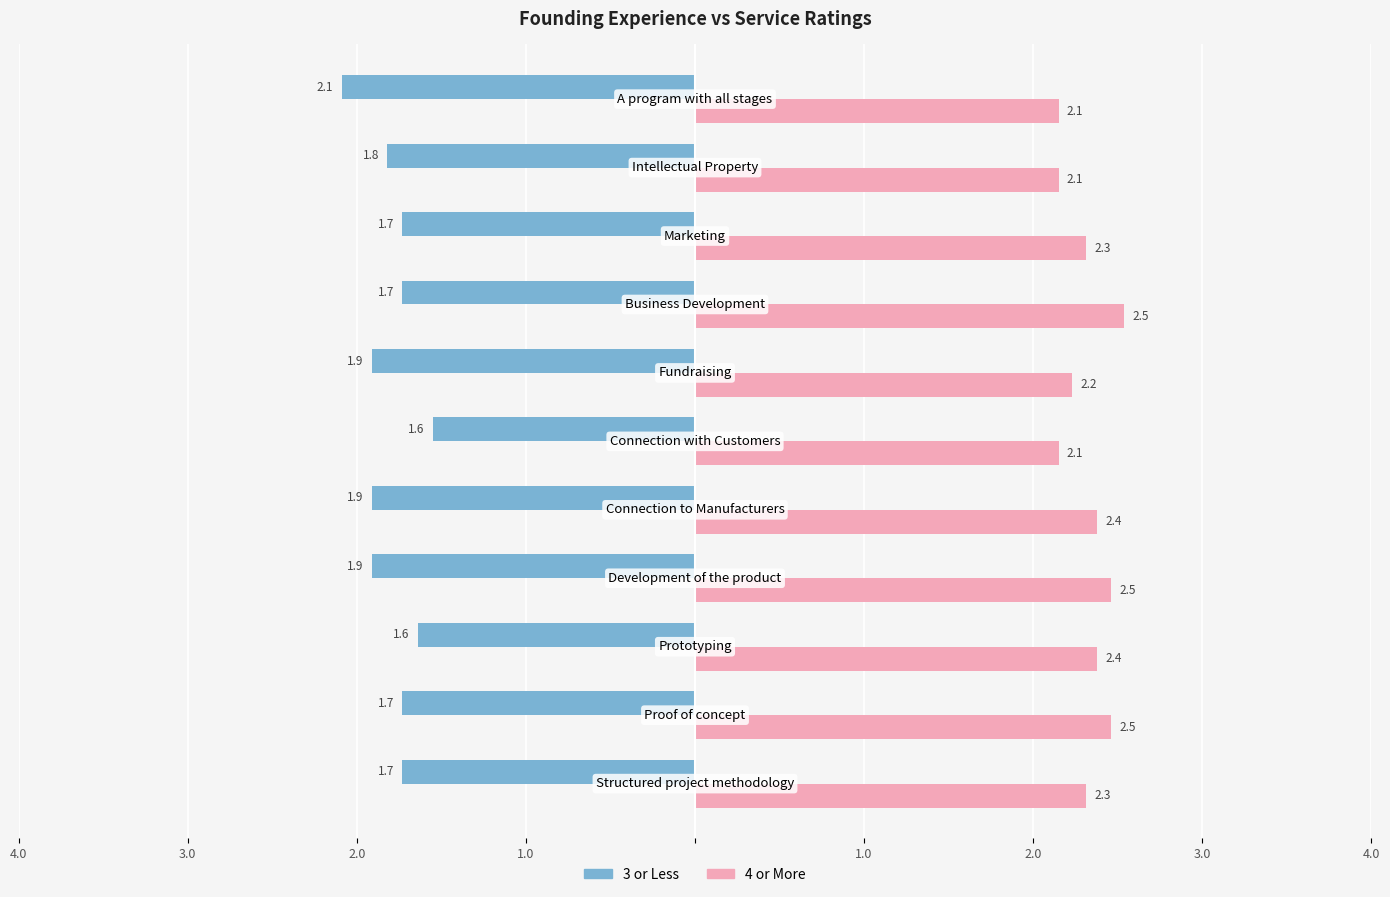

Reading left to right, list all the values displayed in this chart.

3 or Less: -1.7	-1.7	-1.6	-1.9	-1.9	-1.6	-1.9	-1.7	-1.7	-1.8	-2.1
4 or More: 2.3	2.5	2.4	2.5	2.4	2.1	2.2	2.5	2.3	2.1	2.1